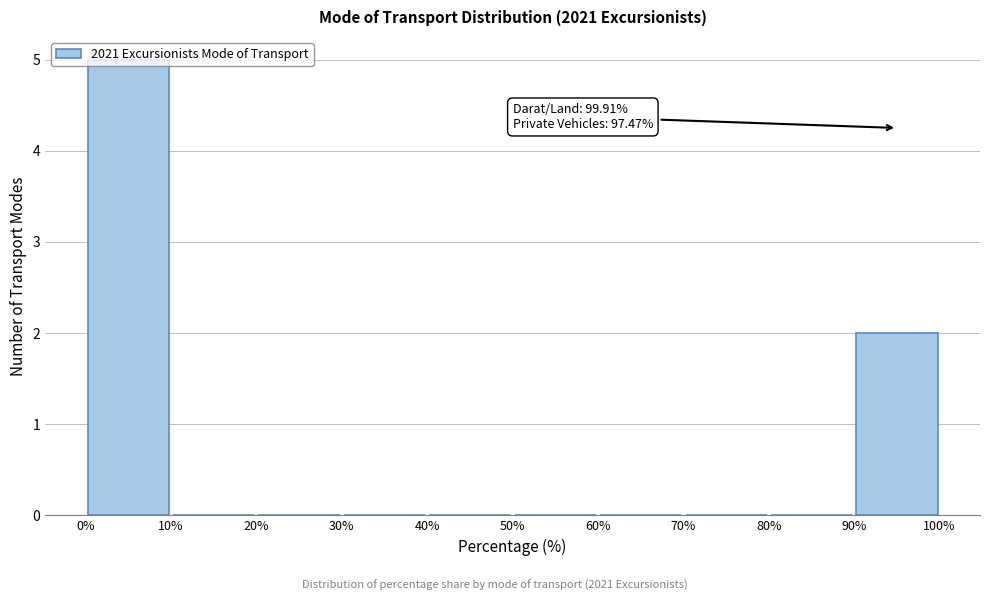

Over which range of the x-axis is the bar tallest?

0% to 10%